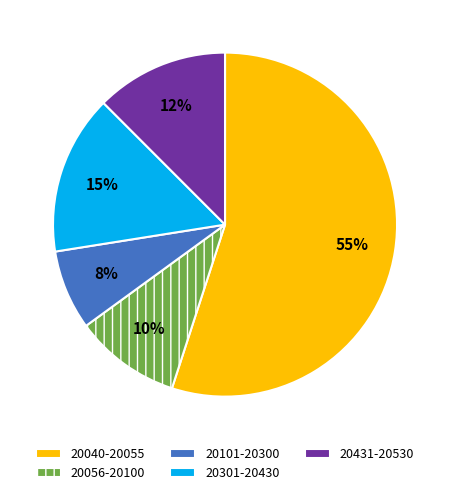

Which has a higher value, 20056-20100 or 20301-20430?

20301-20430